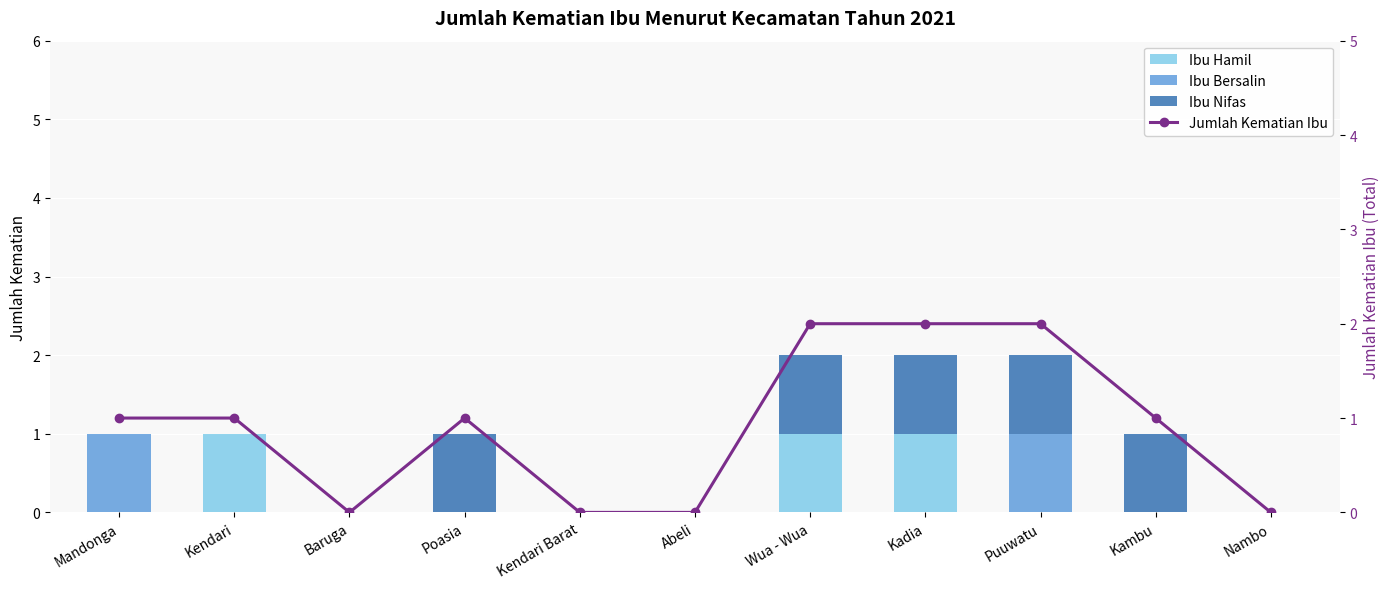

What is the difference between the Ibu Nifas values at Poasia and Nambo?

1